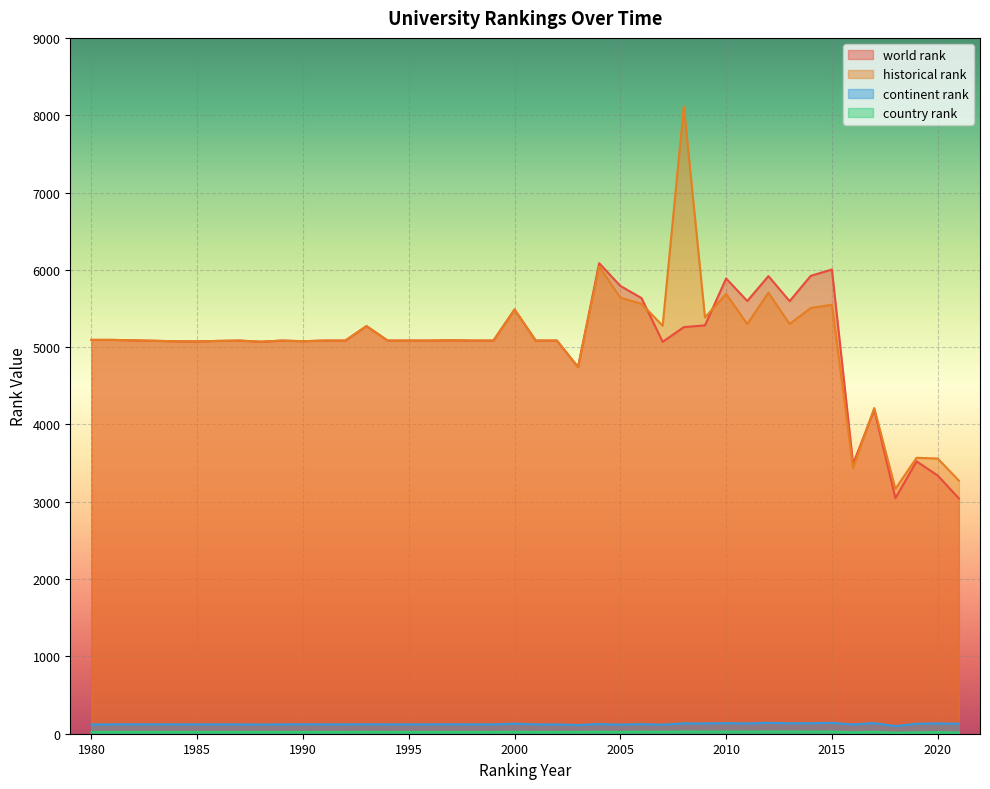

True or false: country rank has a value of 22.0 at 1984.

True